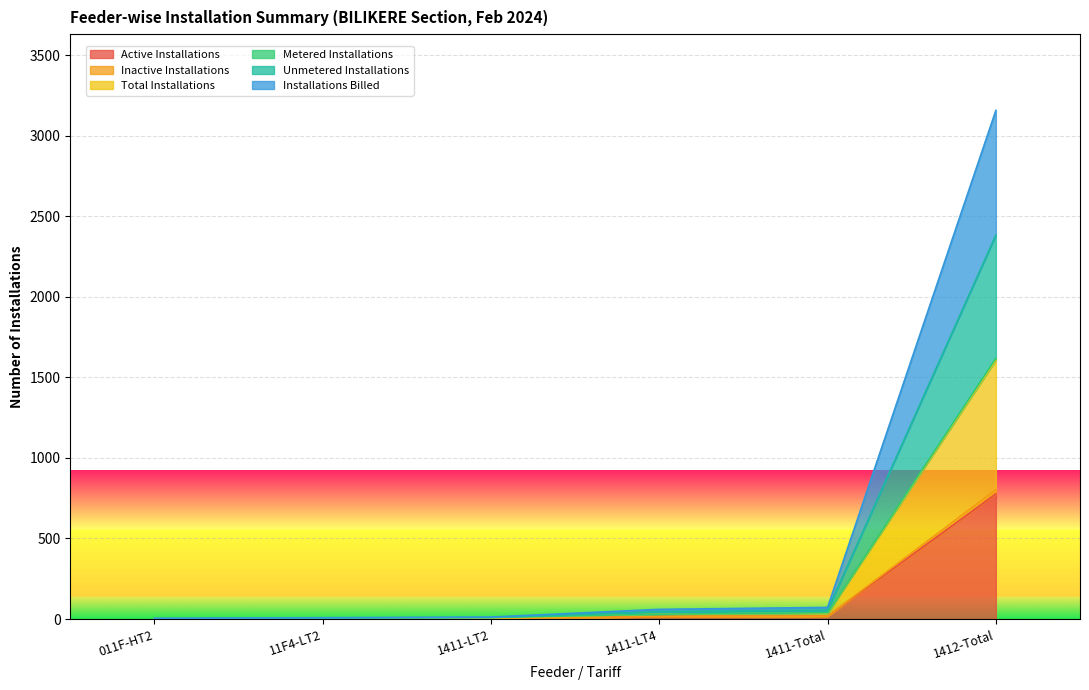

The Active Installations series shows 15 at 1411-LT4. True or false?

True